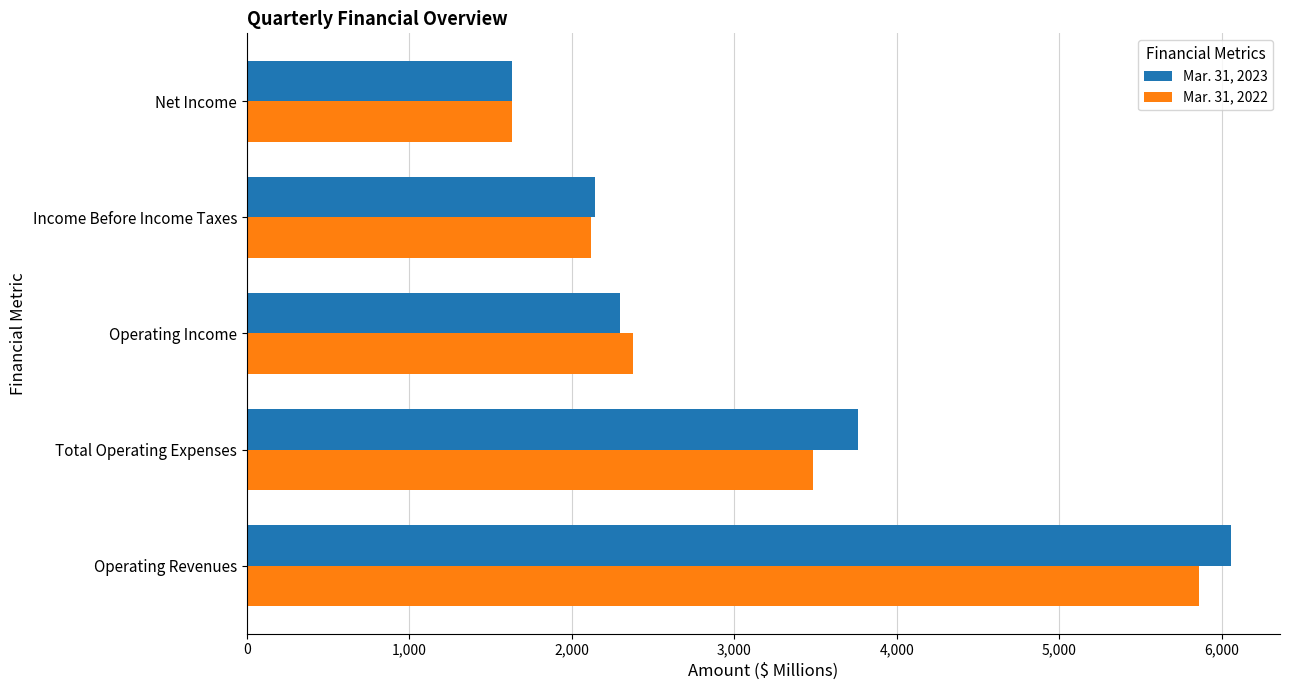

Is it true that Mar. 31, 2022 equals 9115 at Operating Revenues?

False